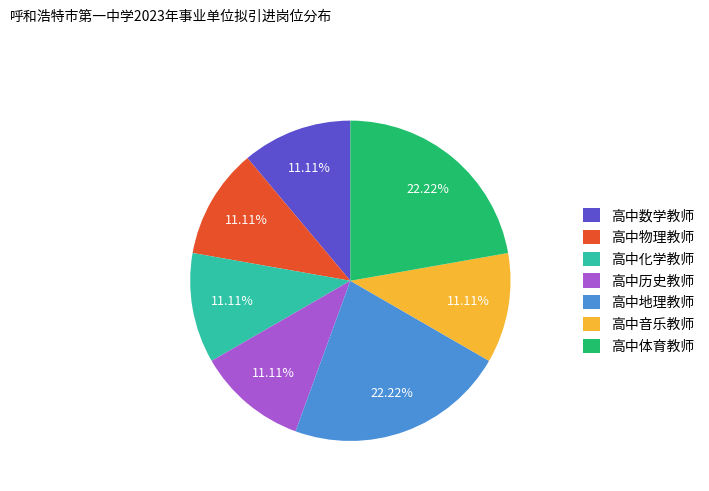

Is the sum of 高中历史教师 and 高中地理教师 greater than half?

No